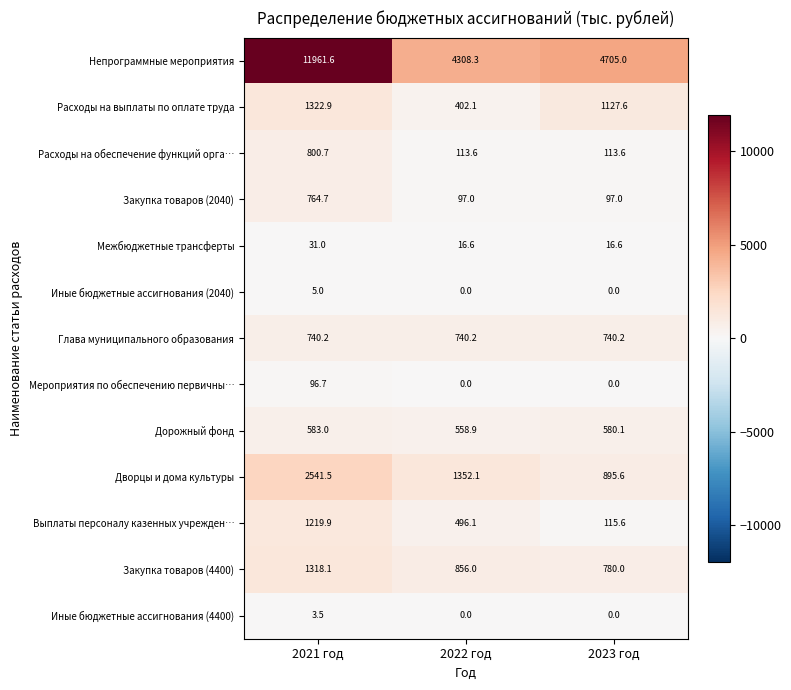

Rank the series at 2021 год from highest to lowest value.

Непрограммные мероприятия, Дворцы и дома культуры, Расходы на выплаты по оплате труда, Закупка товаров (4400), Выплаты персоналу казенных учрежден…, Расходы на обеспечение функций орга…, Закупка товаров (2040), Глава муниципального образования, Дорожный фонд, Мероприятия по обеспечению первичны…, Межбюджетные трансферты, Иные бюджетные ассигнования (2040), Иные бюджетные ассигнования (4400)